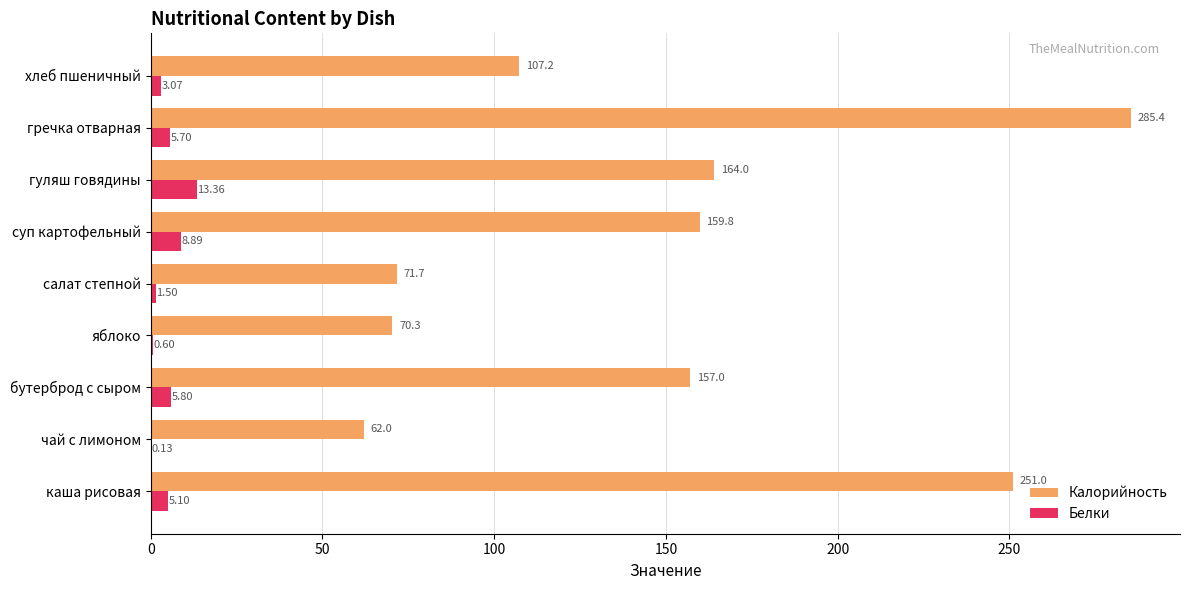

Between чай с лимоном and салат степной, which series saw the biggest shift?

Калорийность